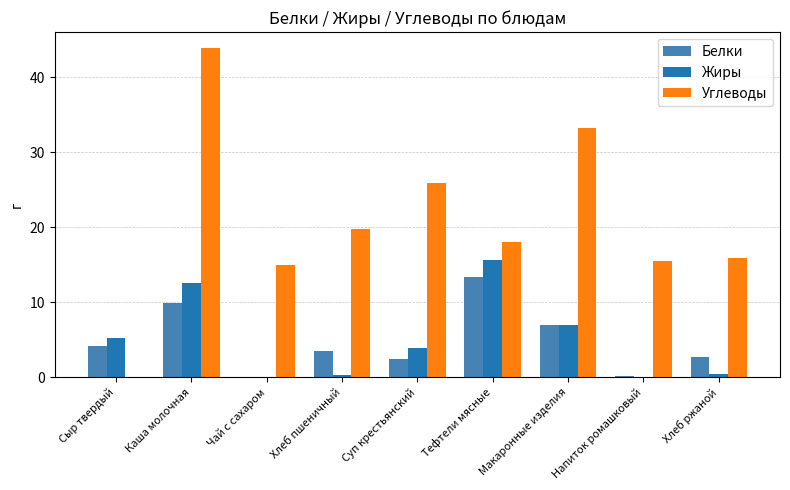

What is the sum of all Углеводы values?

187.0